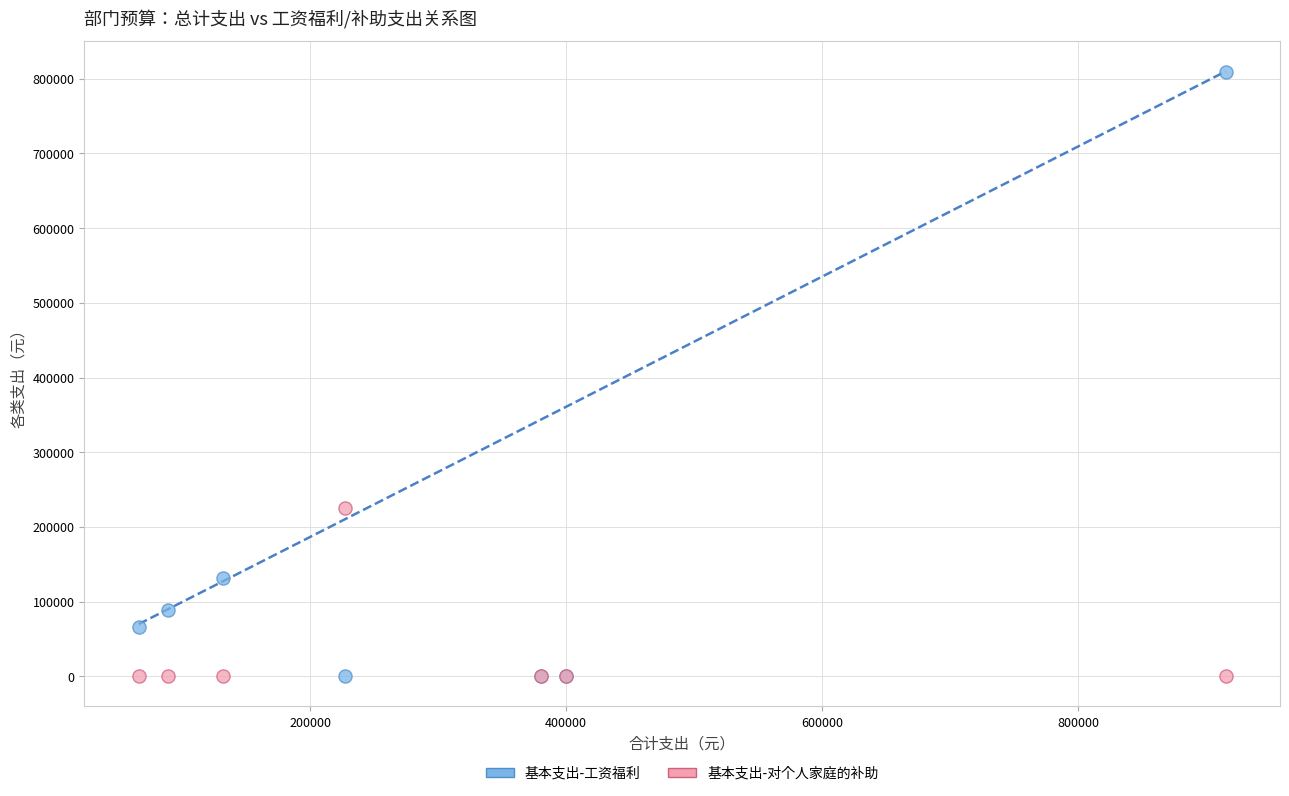

Which series has the widest spread of Y values?

基本支出-工资福利